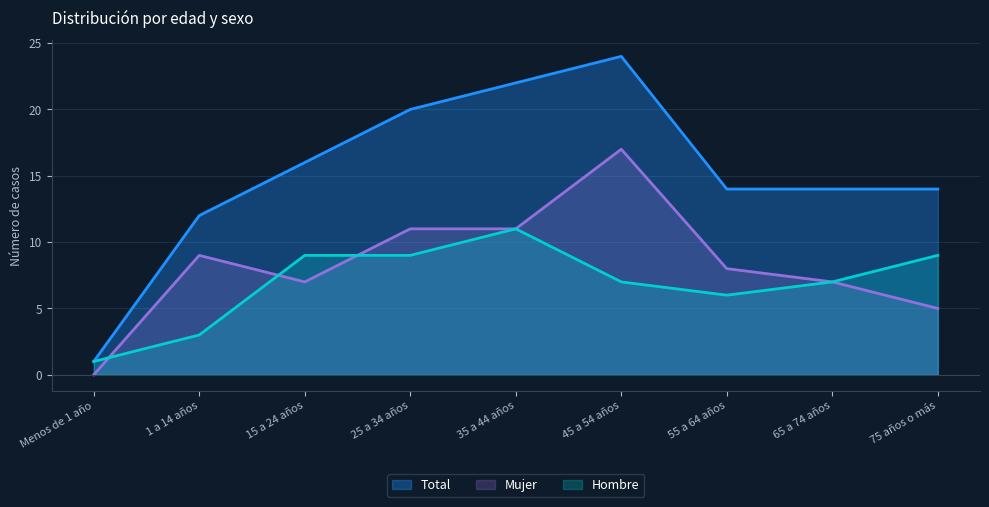

Does the chart have visible grid lines?

Yes